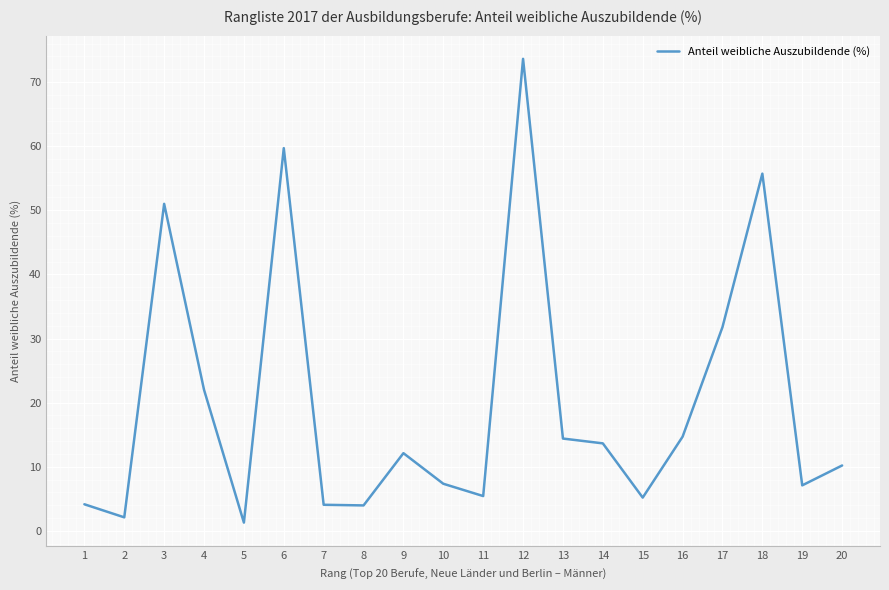

The chart shows a value of 59.7 at 6. True or false?

True